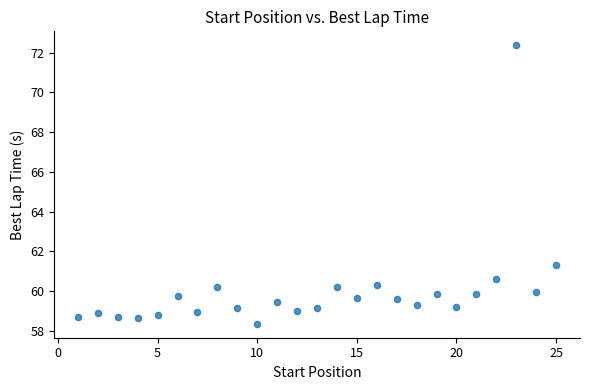

What Y value in the scatter plot is closest to 65?

61.3